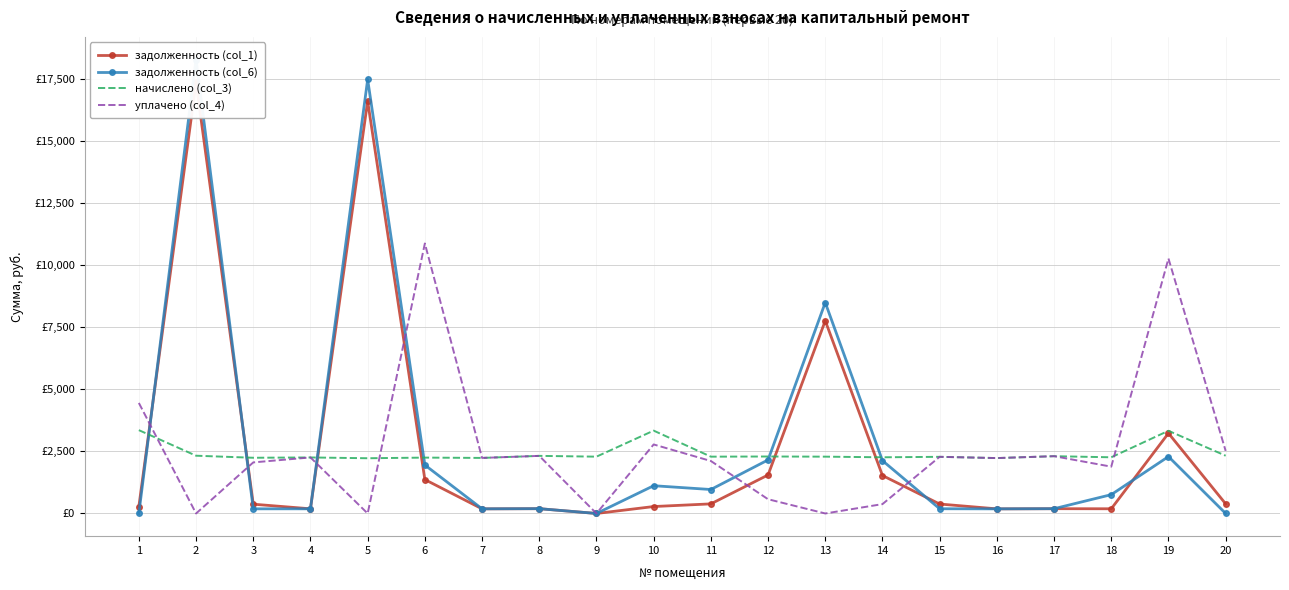

Which series ends up on top after the final intersection of задолженность (col_1) and начислено (col_3)?

начислено (col_3)